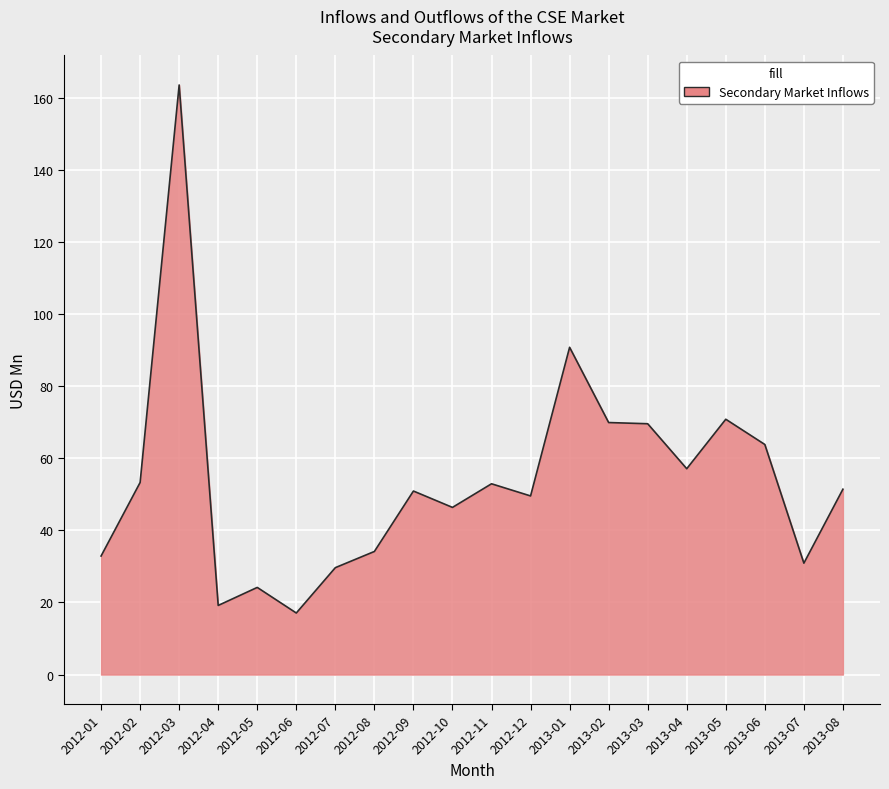

Which category has the highest value across all series?

2012-03